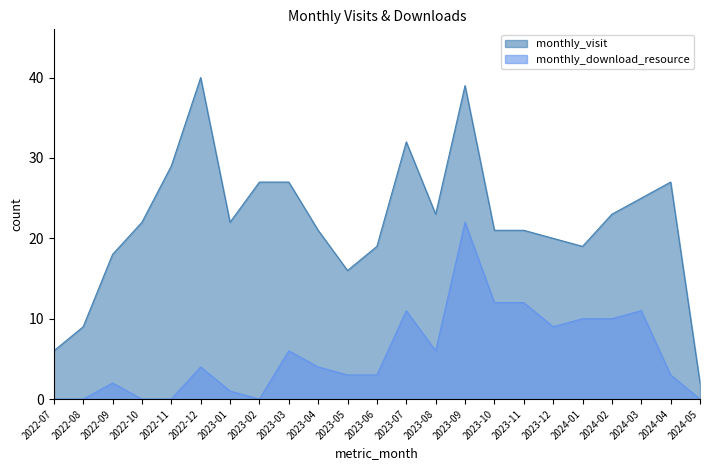

Rank the categories by monthly_download_resource value from lowest to highest.

2022-07, 2022-08, 2022-10, 2022-11, 2023-02, 2024-05, 2023-01, 2022-09, 2023-05, 2023-06, 2024-04, 2022-12, 2023-04, 2023-03, 2023-08, 2023-12, 2024-01, 2024-02, 2023-07, 2024-03, 2023-10, 2023-11, 2023-09